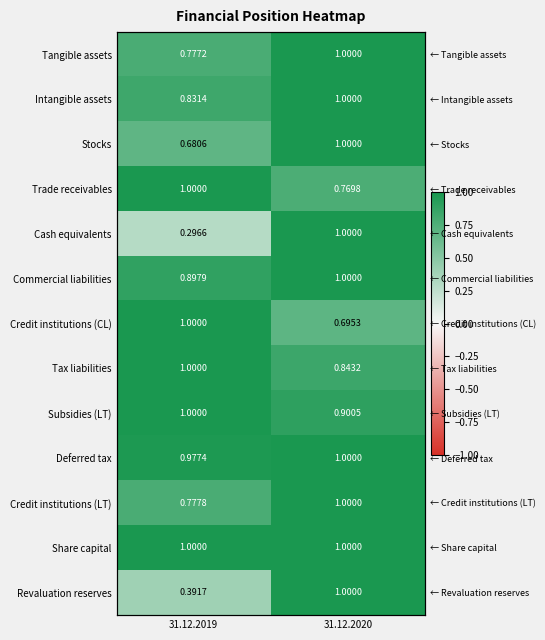

How many data points in Intangible assets are less than 1?

1